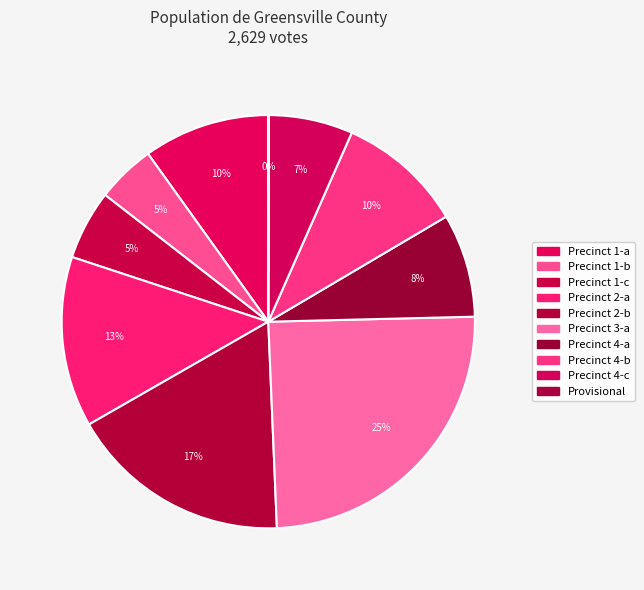

What percentage is the Precinct 4-a slice, to the nearest percent?

8%